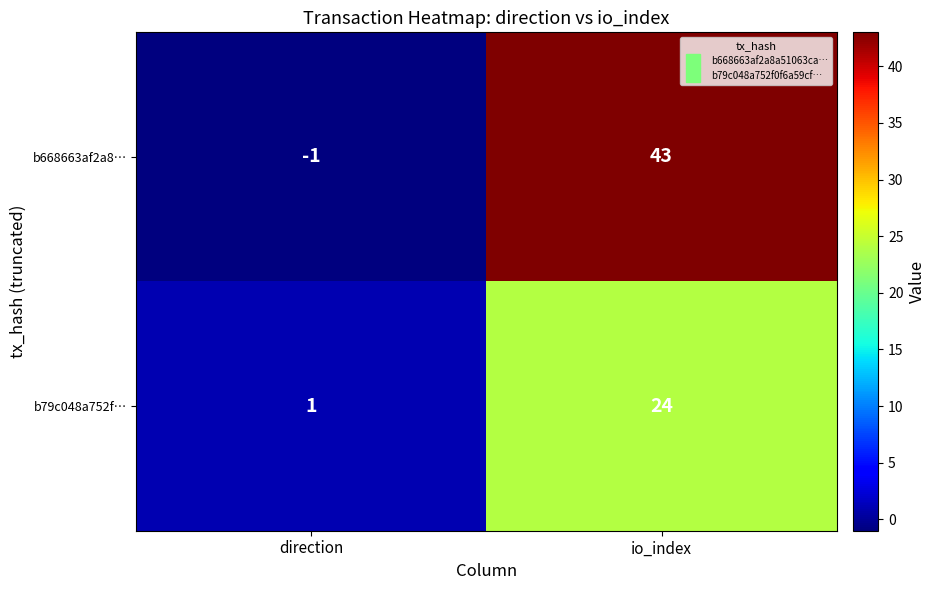

Rank the series at io_index from highest to lowest value.

b668663af2a8…, b79c048a752f…